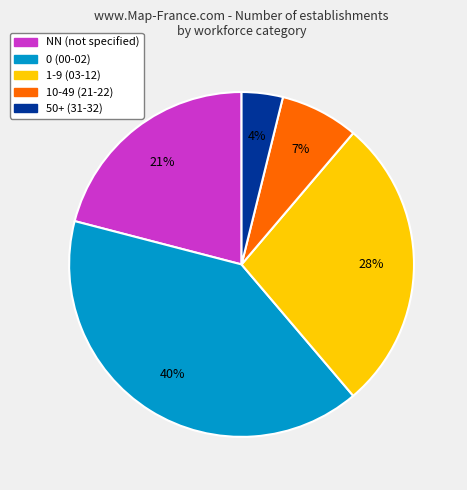

Which has a higher value, 10-49 (21-22) or 50+ (31-32)?

10-49 (21-22)